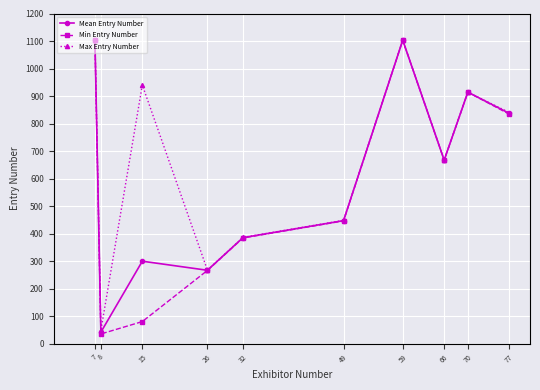

What is the value of the Mean Entry Number point at the 1st from the left?

1102.0